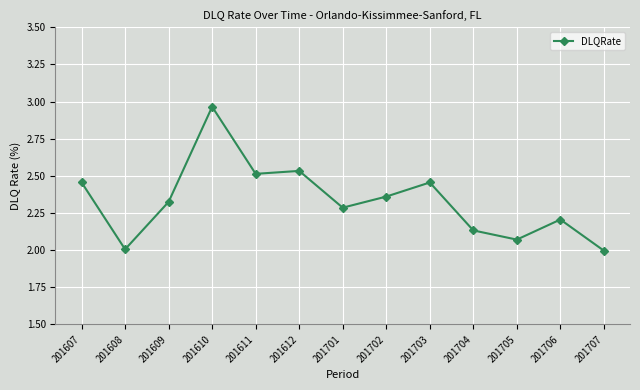

Where is the first local maximum?

201610